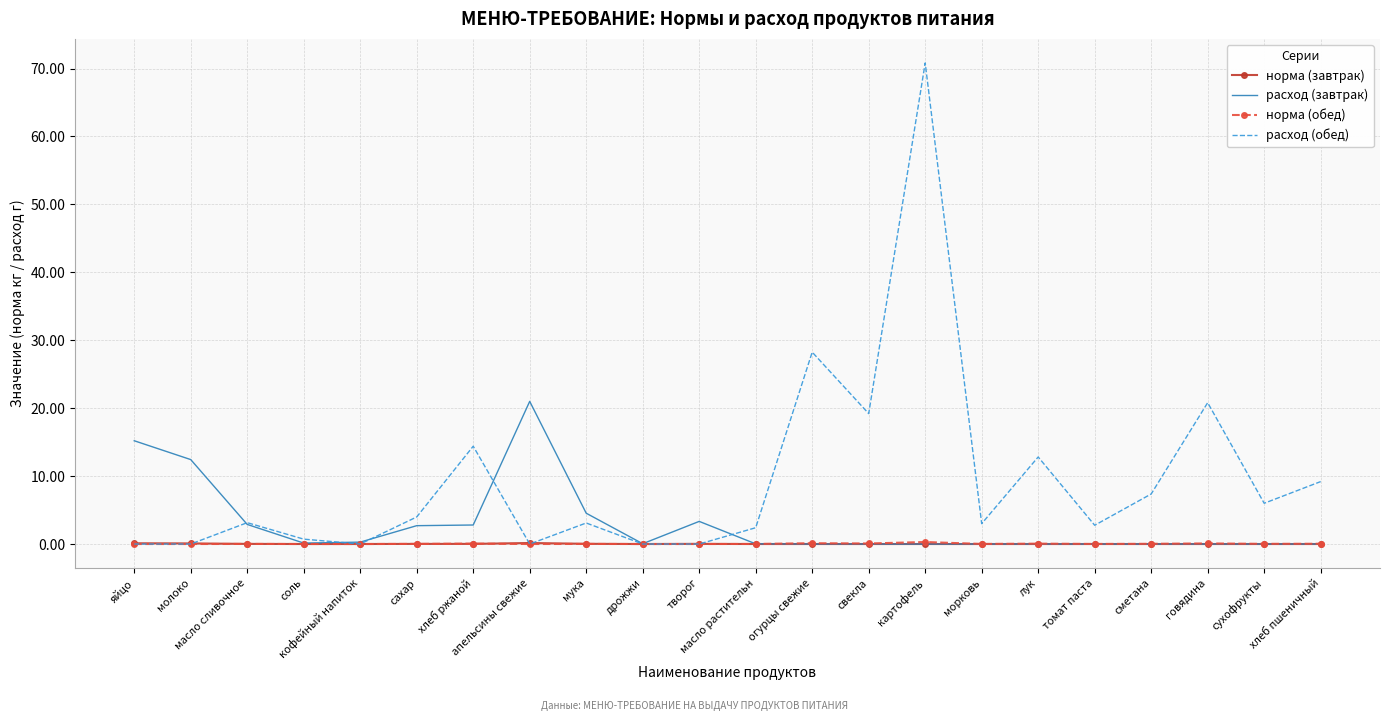

Which series has the largest range (max minus min)?

расход (обед)